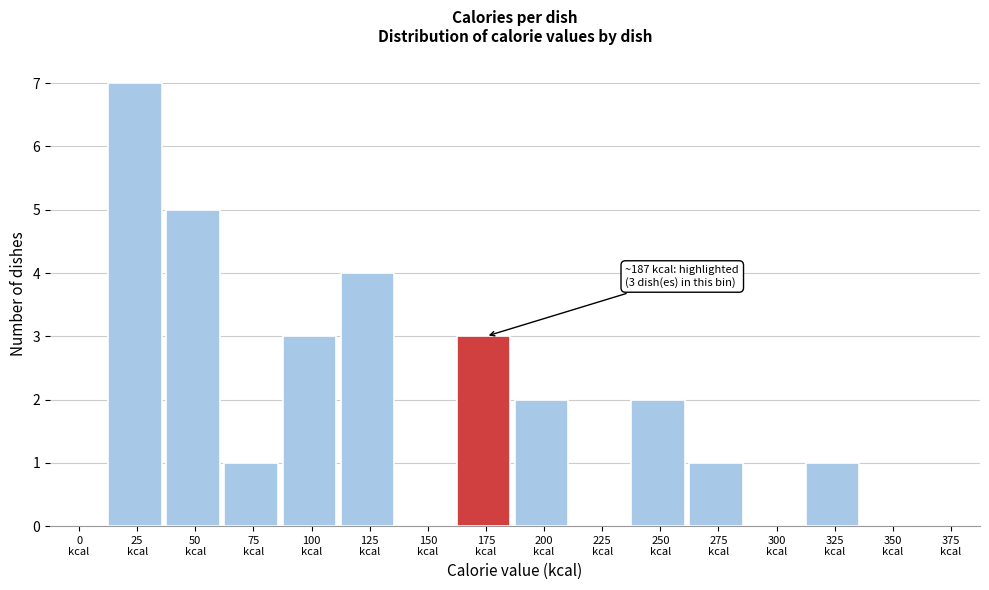

What is the maximum value shown in the chart?

7